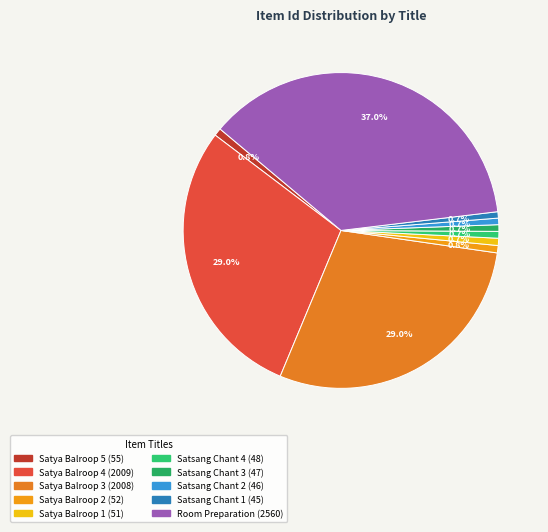

How many slices are in this pie chart?

10